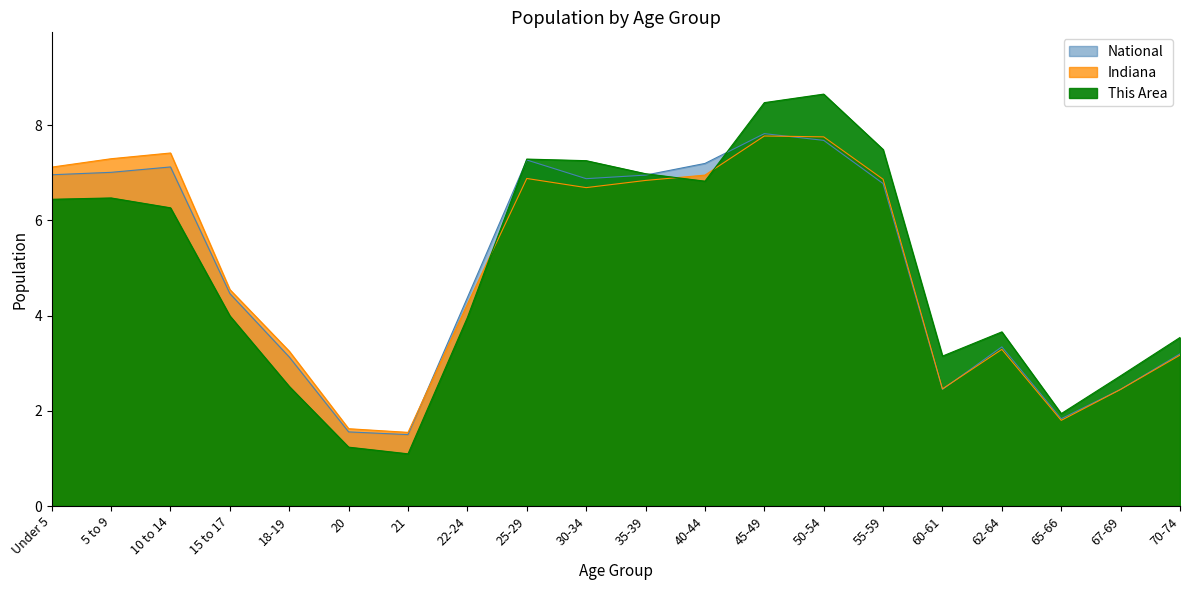

List the labels in order of National value, largest first.

45-49, 50-54, 25-29, 40-44, 10 to 14, 5 to 9, Under 5, 35-39, 30-34, 55-59, 15 to 17, 22-24, 62-64, 70-74, 18-19, 67-69, 60-61, 65-66, 20, 21